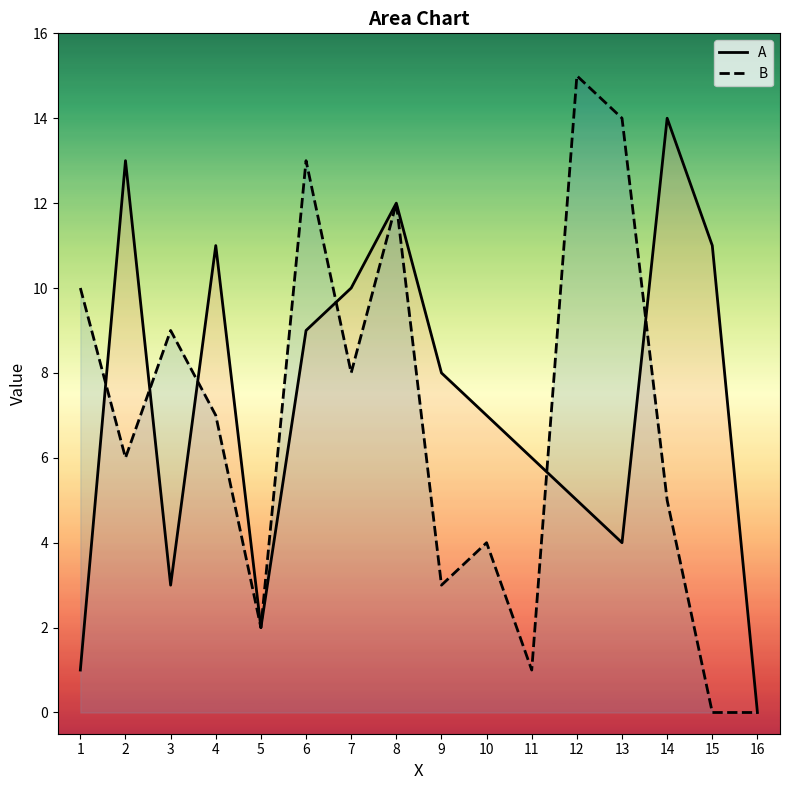

True or false: B and A cross at least once.

True